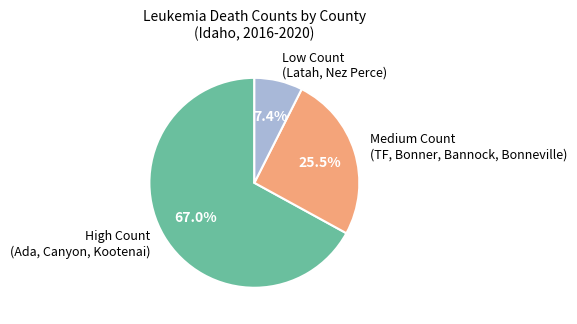

What is the ratio of the value at Medium Count (TF, Bonner, Bannock, Bonneville) to the value at Low Count (Latah, Nez Perce)?

3.4